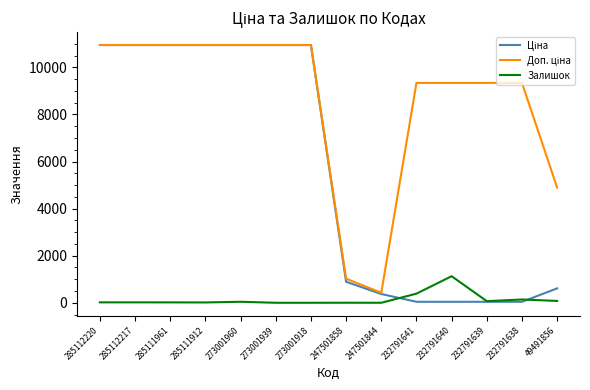

What is the maximum value shown in the chart?

10952.0